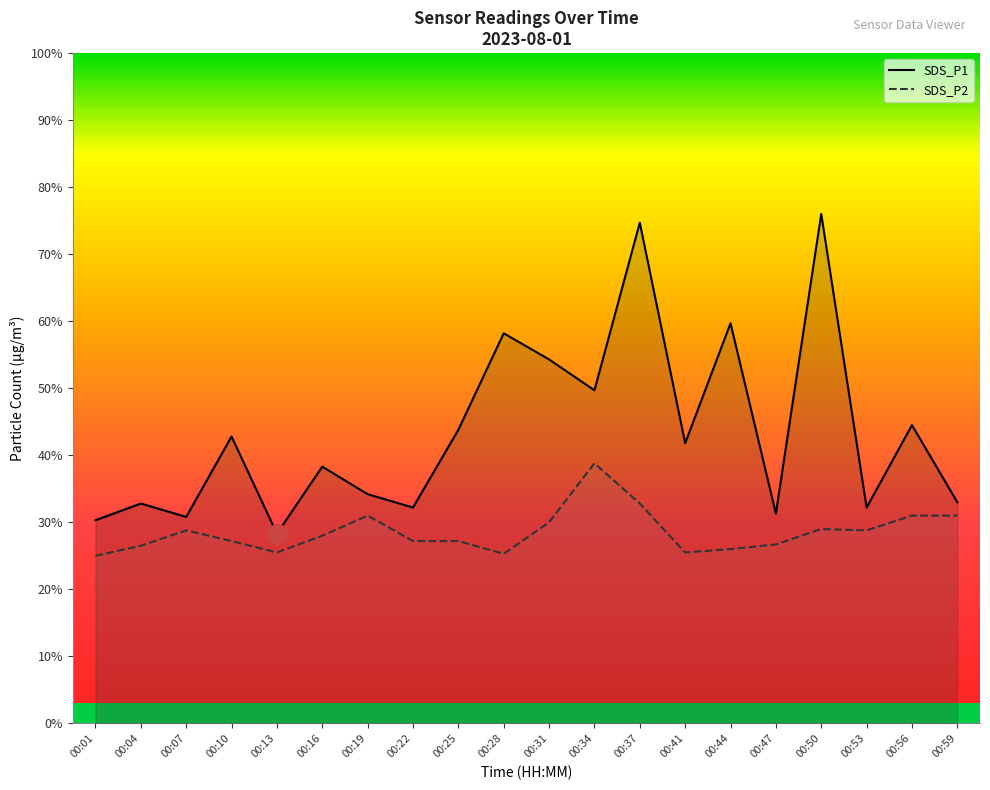

Where is the first local maximum for SDS_P2?

00:07